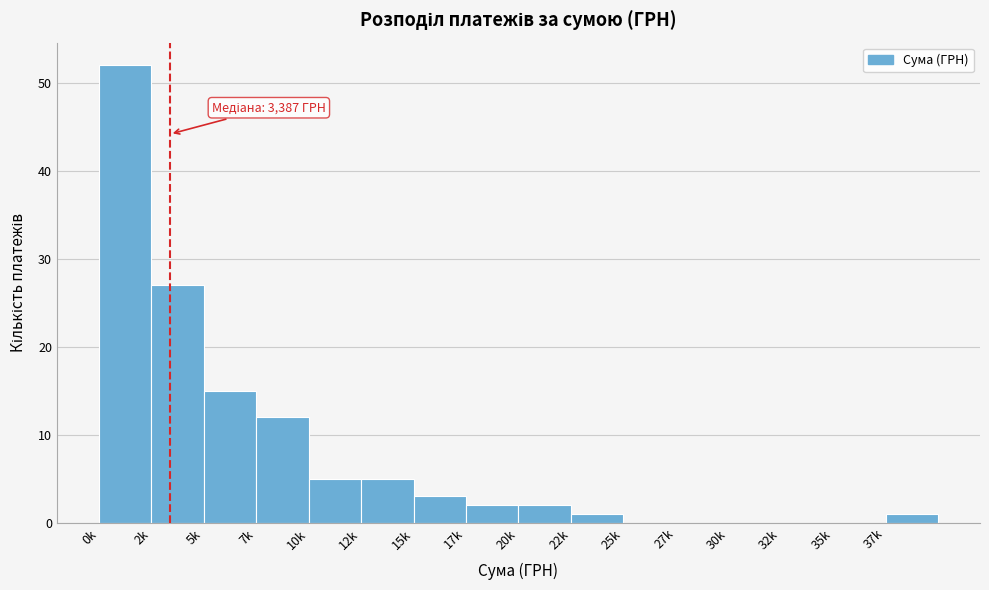

Reading left to right, list all the values displayed in this chart.

0k=52	2k=27	5k=15	7k=12	10k=5	12k=5	15k=3	17k=2	20k=2	22k=1	25k=0	27k=0	30k=0	32k=0	35k=0	37k=1